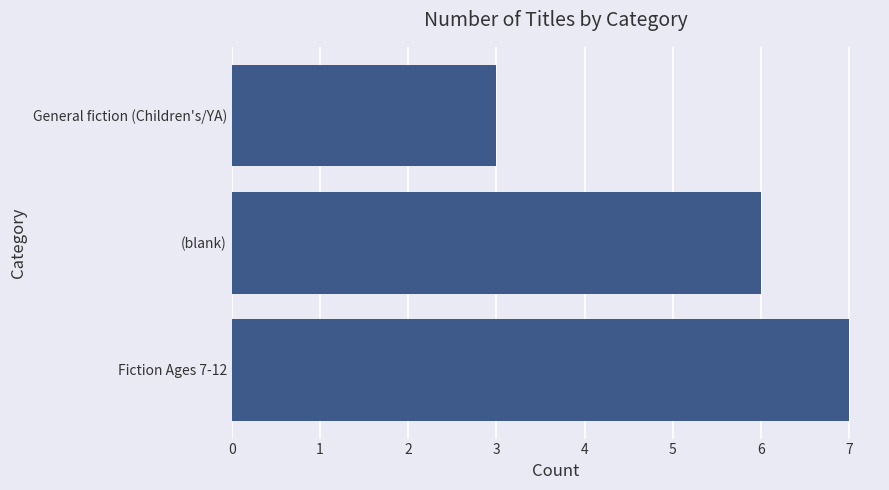

Rank the categories by value from lowest to highest.

General fiction (Children's/YA), (blank), Fiction Ages 7-12